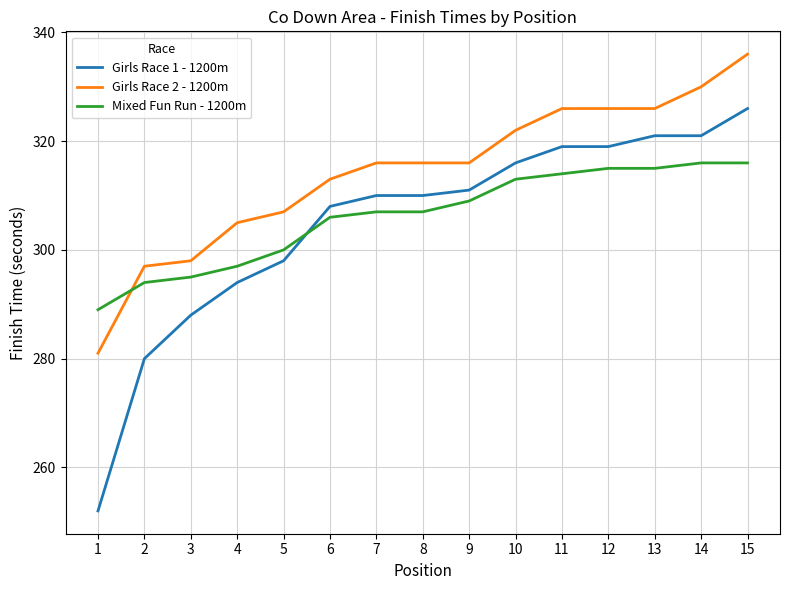

What is the lowest value of the Girls Race 2 - 1200m series?

281